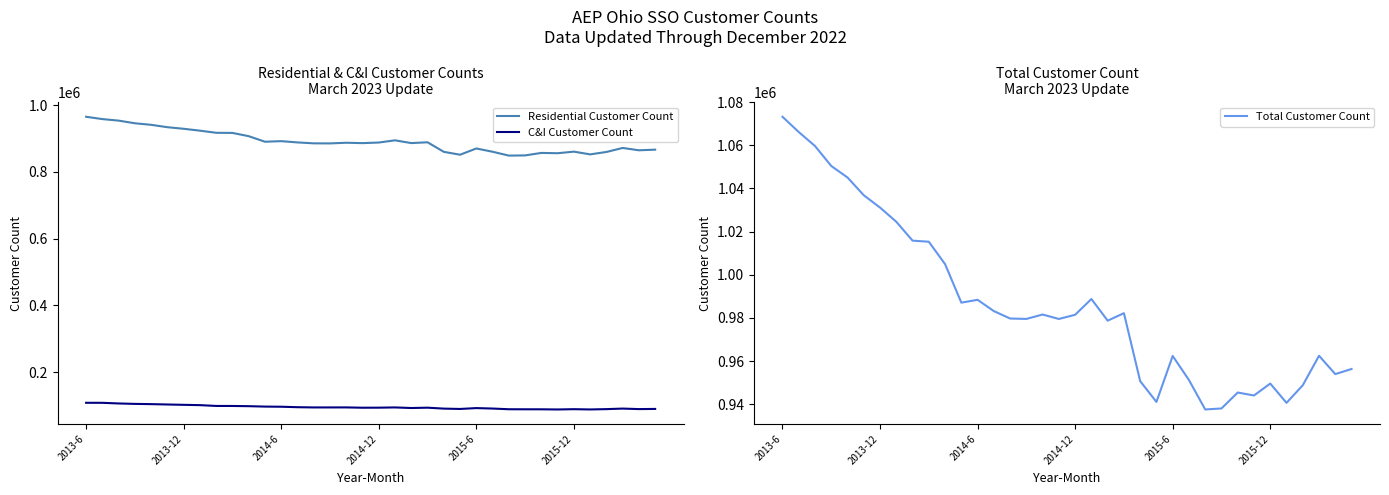

Does the chart display data point markers on the line(s)?

No